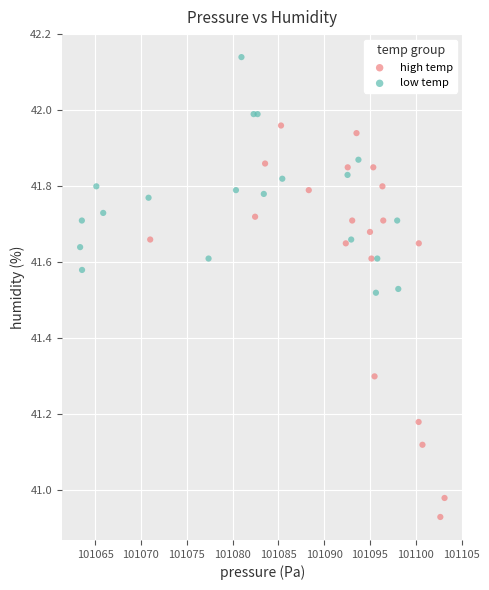

Which series reaches the minimum Y coordinate?

high temp